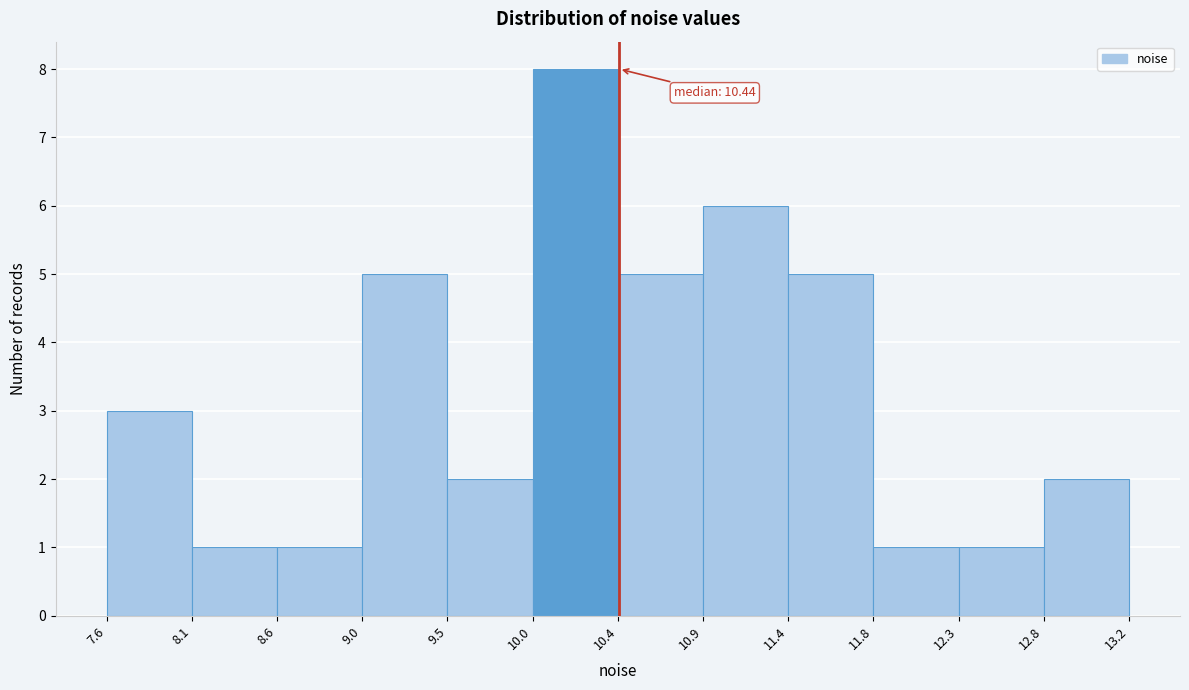

Over which range of the x-axis is the bar tallest?

10.0 to 10.4